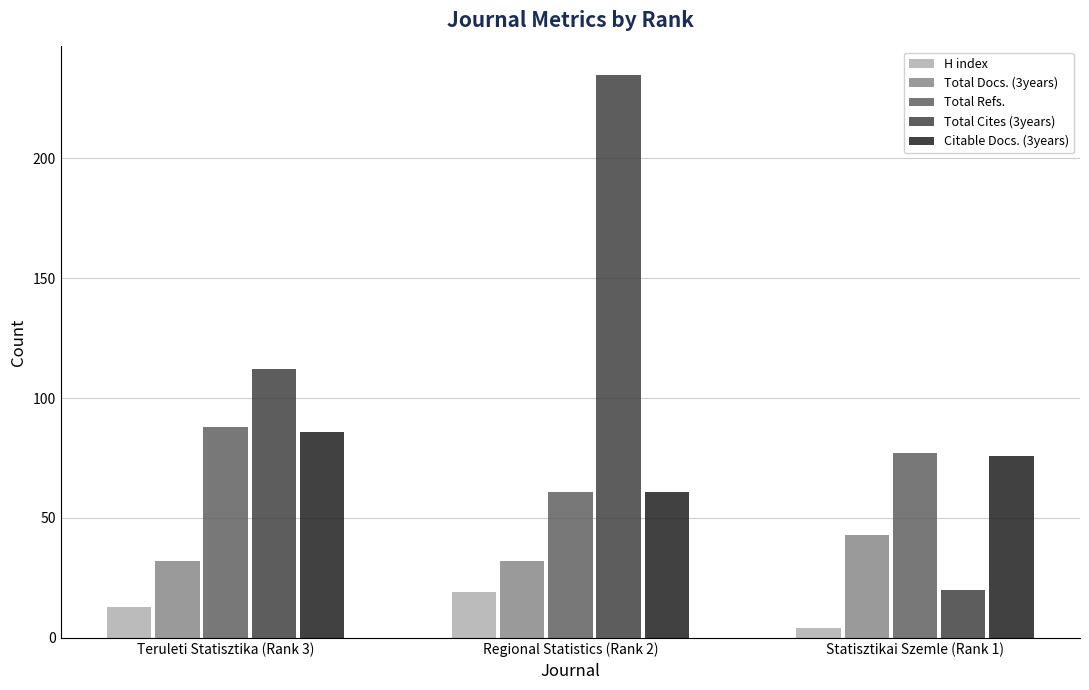

What is the label of the 3rd bar from the right?

Teruleti Statisztika (Rank 3)